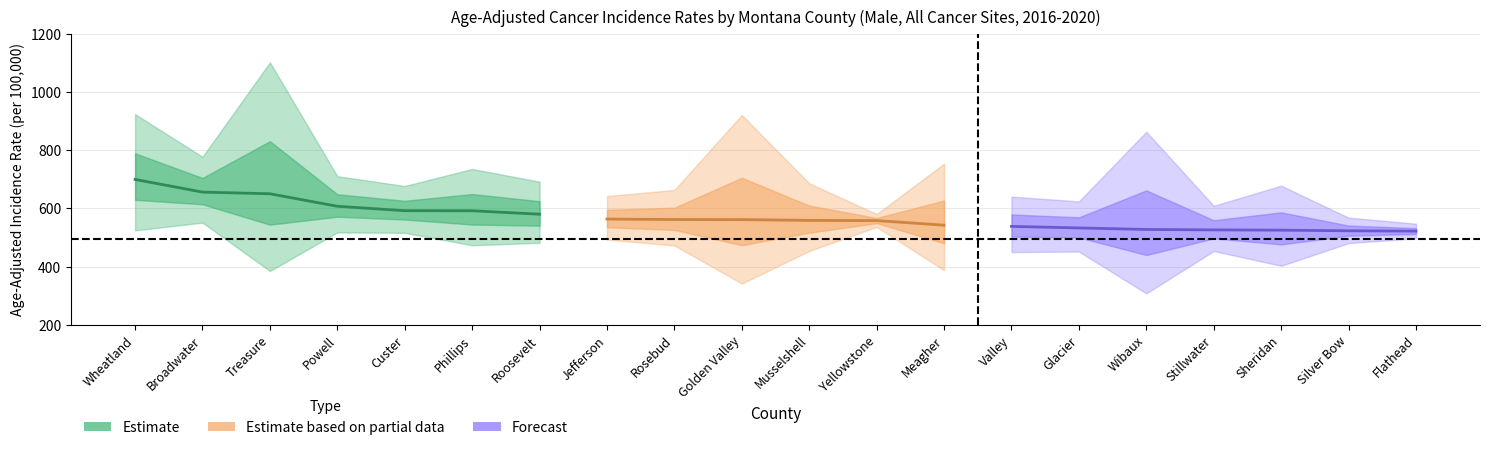

Does the chart display data point markers on the line(s)?

No